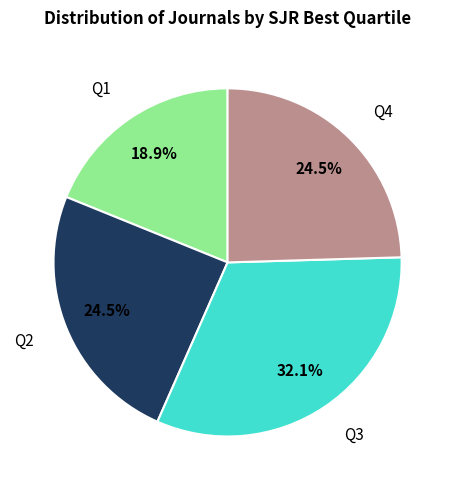

Is there a majority slice in this chart?

No